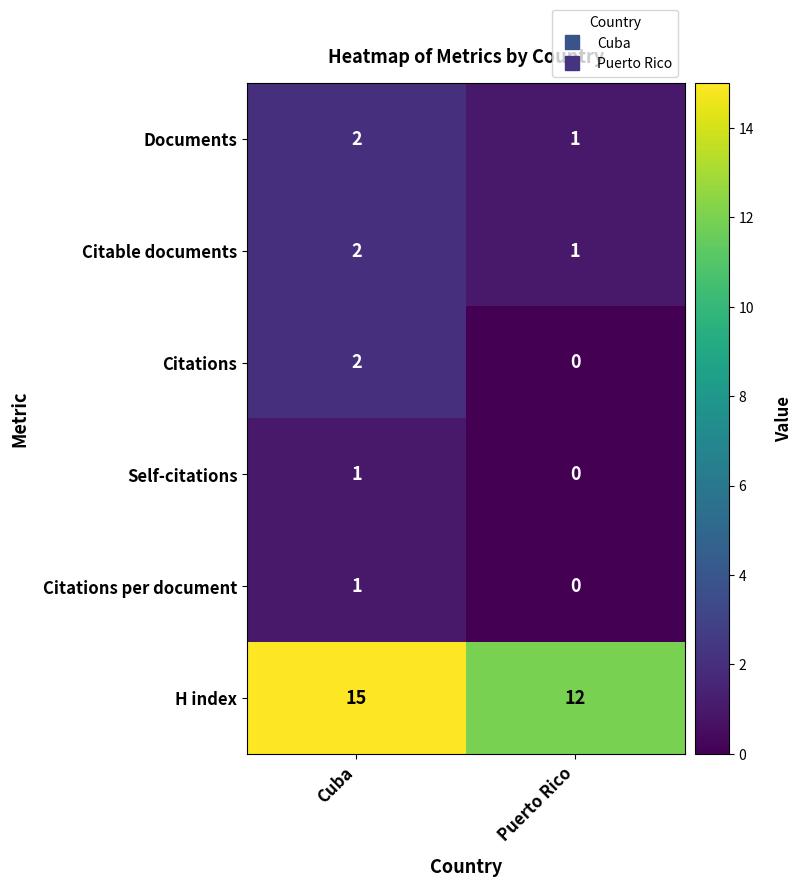

List the labels in order of Citable documents value, largest first.

Cuba, Puerto Rico